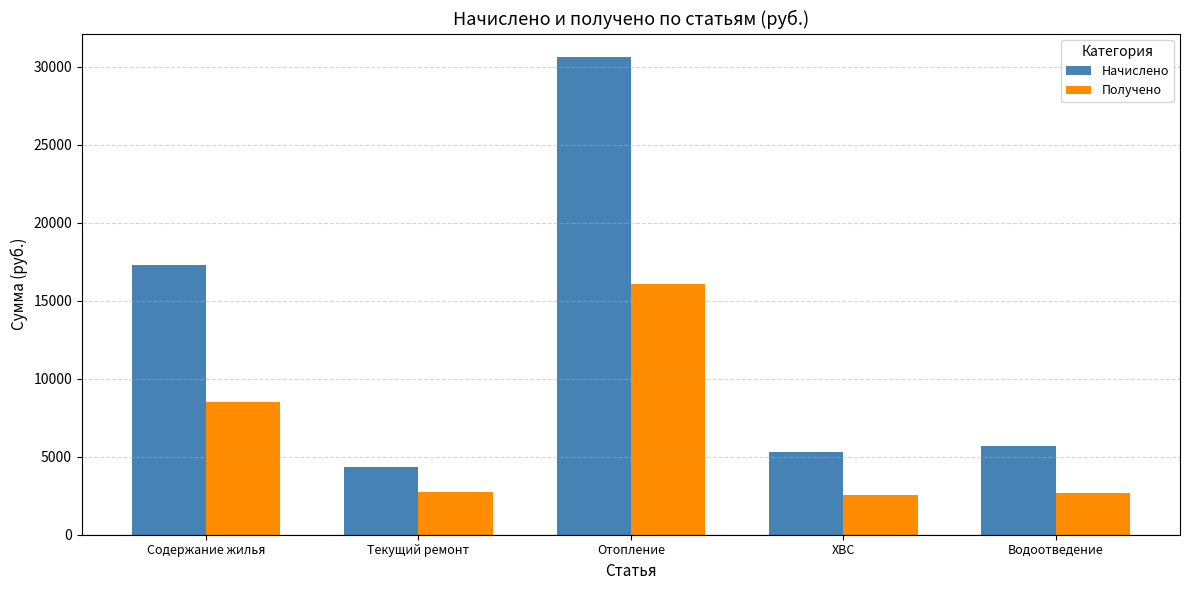

At how many categories does at least one series exceed 18288?

1